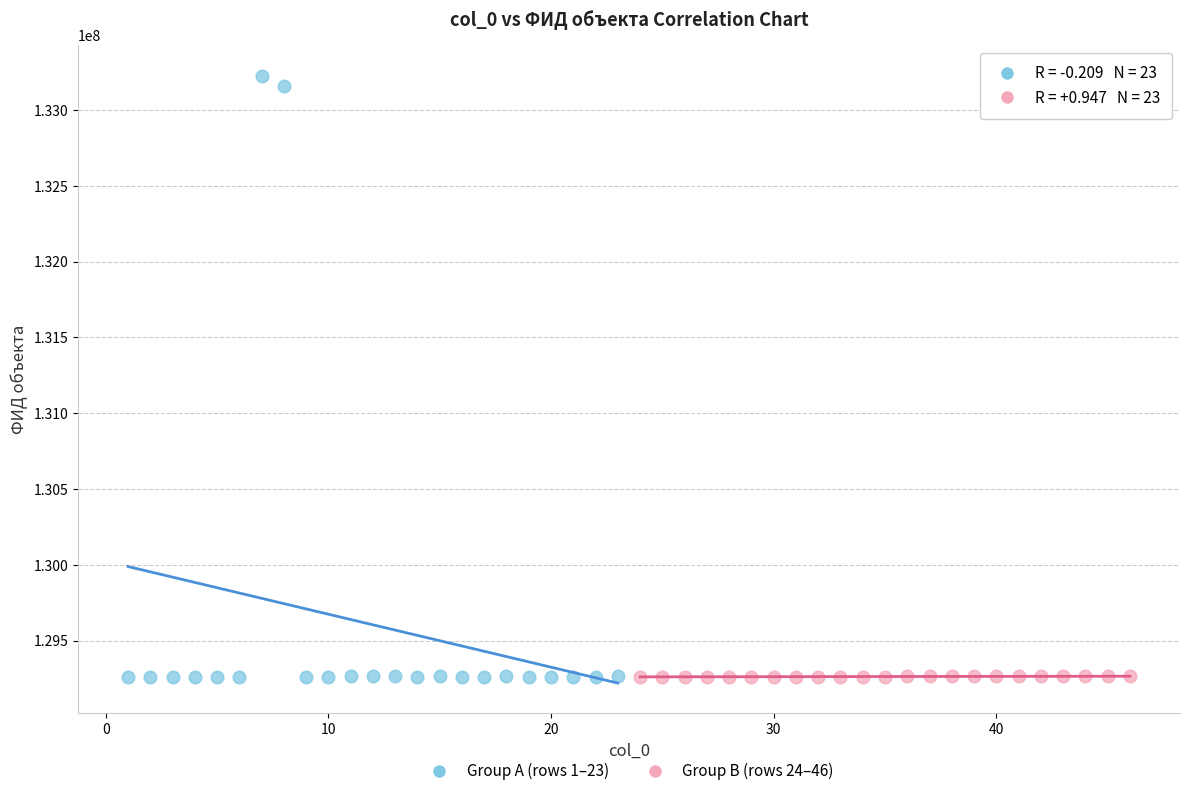

Which series reaches the maximum Y coordinate?

Group A (rows 1–23)